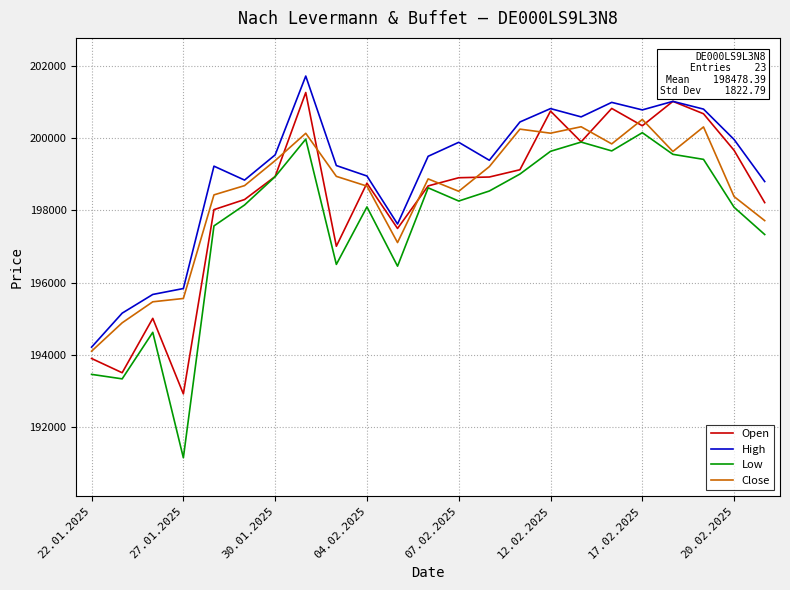

What is the minimum value shown in the chart?

191156